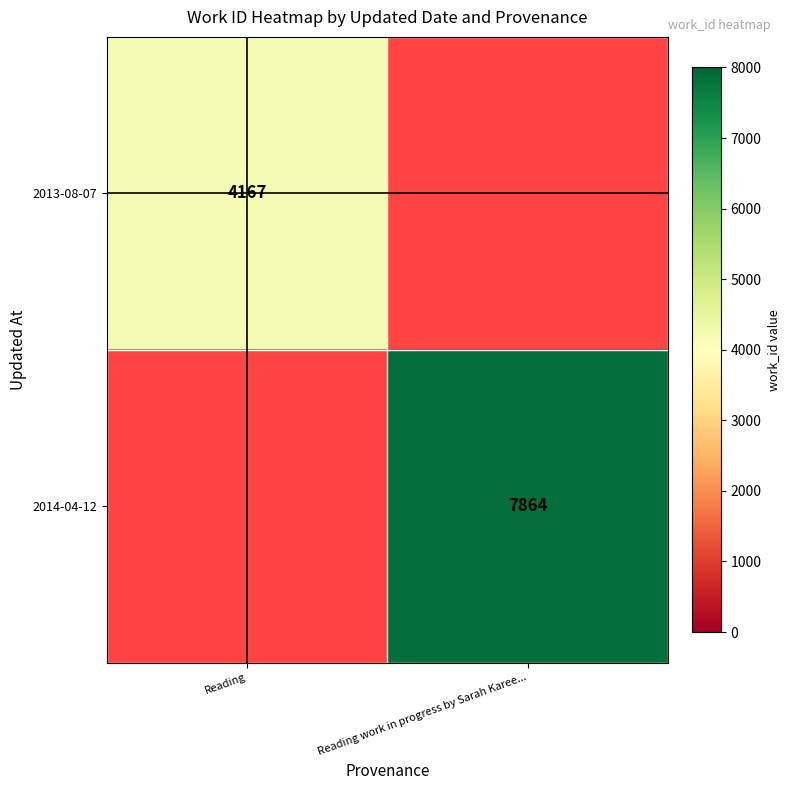

Is the value of 2013-08-07 at Reading greater than the value of 2014-04-12 at Reading work in progress by Sarah Karee...?

No